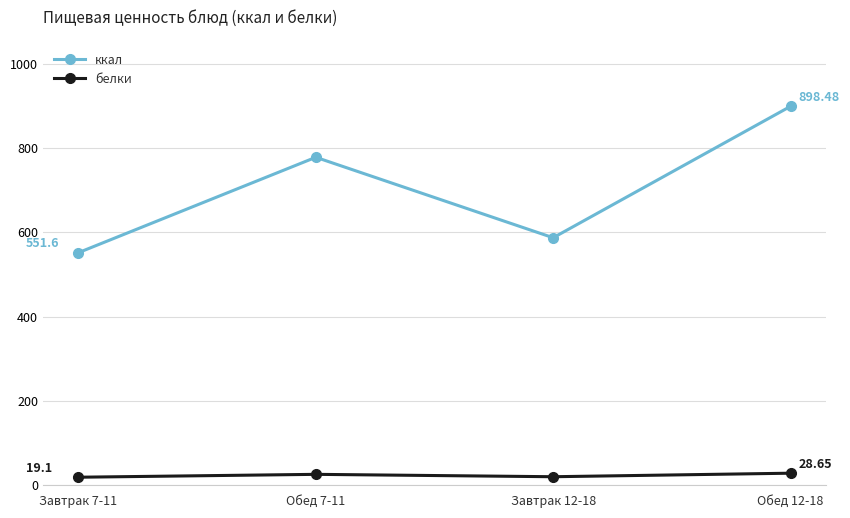

True or false: ккал and белки cross at least once.

False